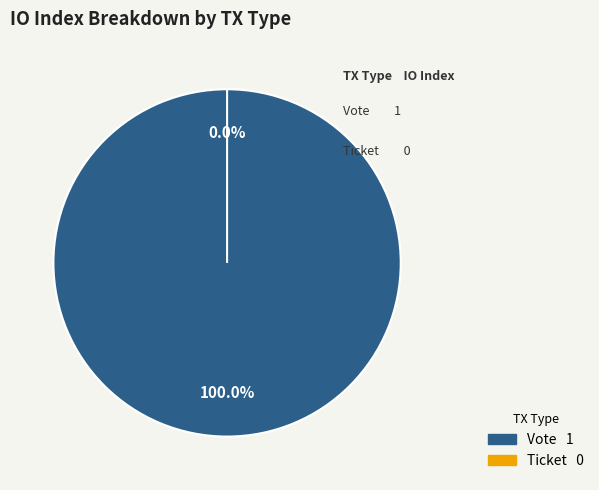

What percentage is NOT represented by Ticket?

100.0%